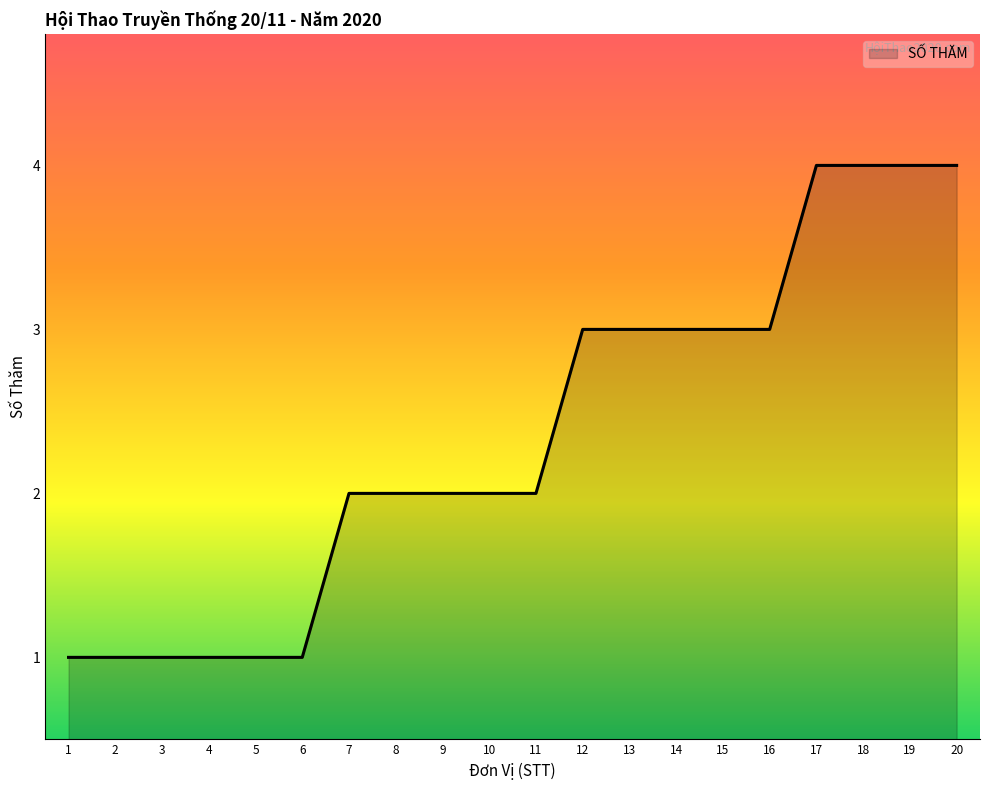

What is the maximum value shown in the chart?

4